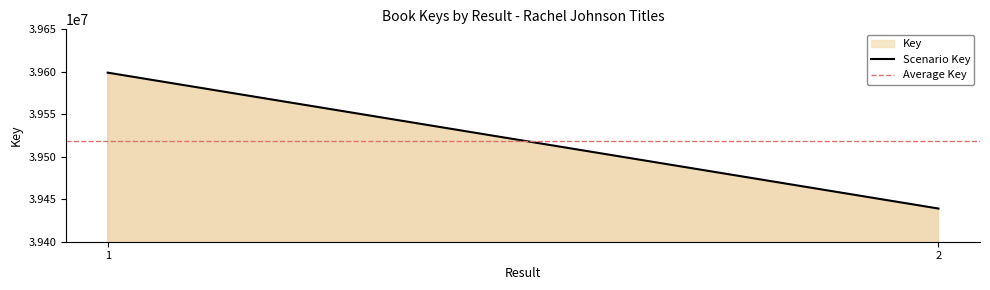

Reading left to right, transcribe all the data shown in this chart.

1=39599018	=39599018	2=39439043	=39439043